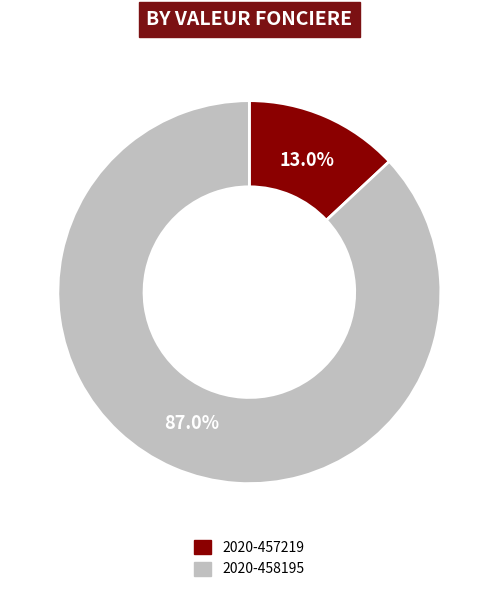

The 2020-457219 slice represents 13% of the pie. True or false?

True